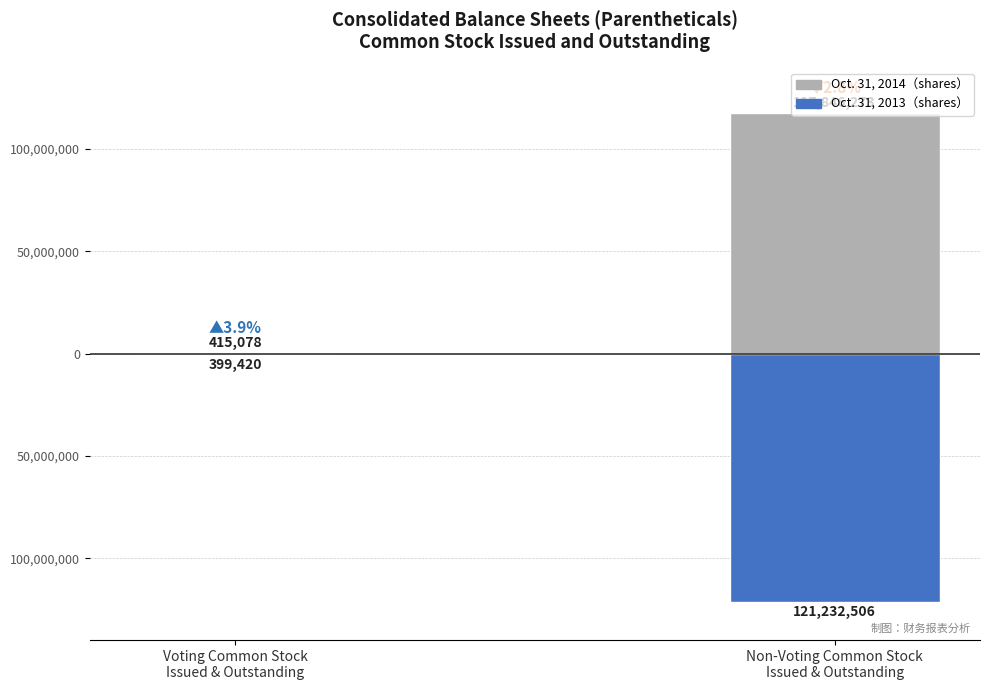

What are all the series names shown in the legend?

Oct. 31, 2014, Oct. 31, 2013